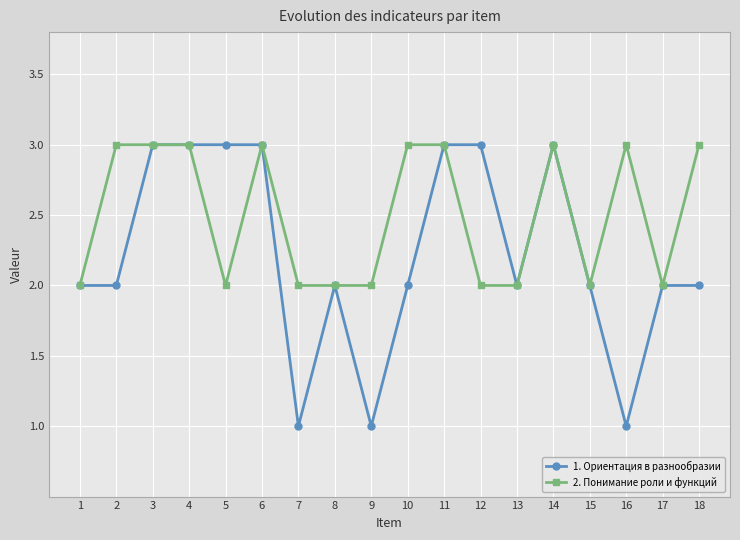

The value of 1. Ориентация в разнообразии at 11 is 2. True or false?

False